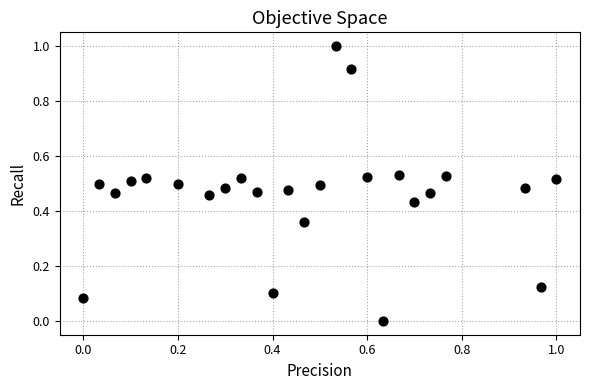

What is the range of Y values (max minus min)?

1.0